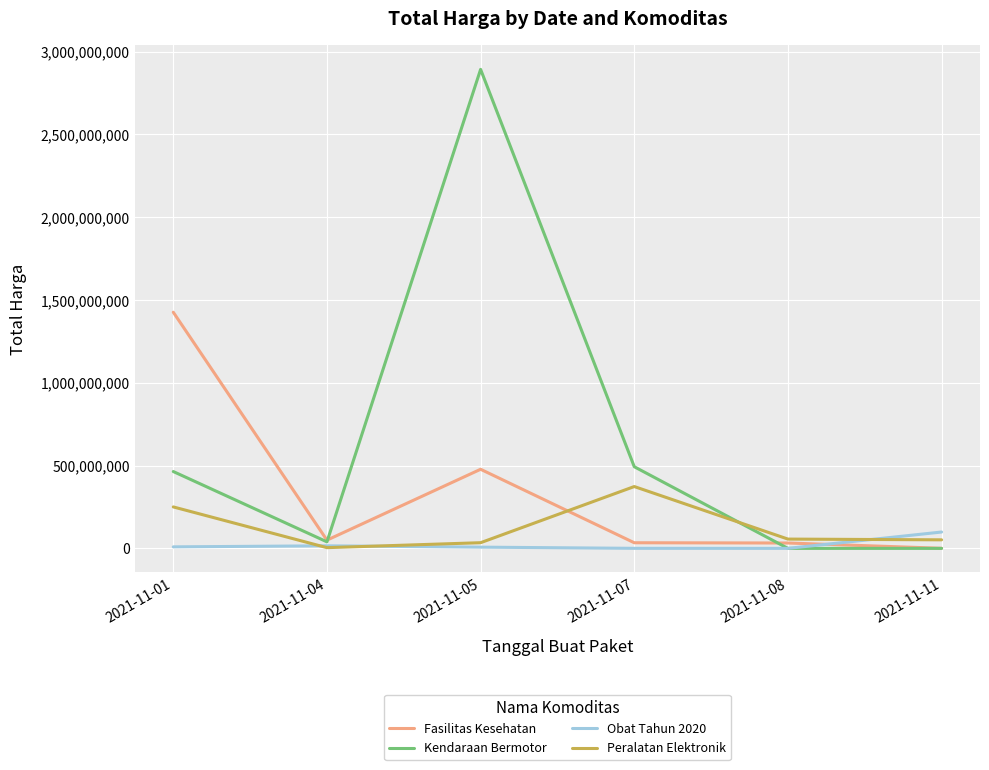

True or false: Obat Tahun 2020 has a value of 9180000 at 2021-11-01.

True